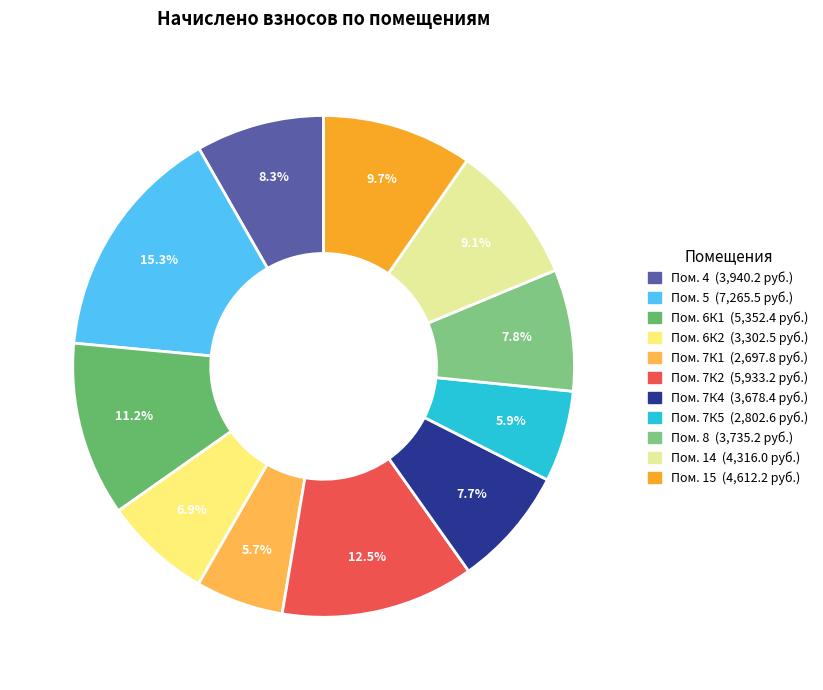

How many segments does this pie chart have?

11